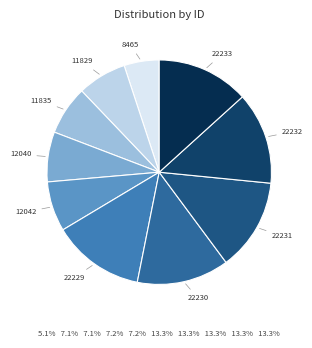

How many segments does this pie chart have?

10